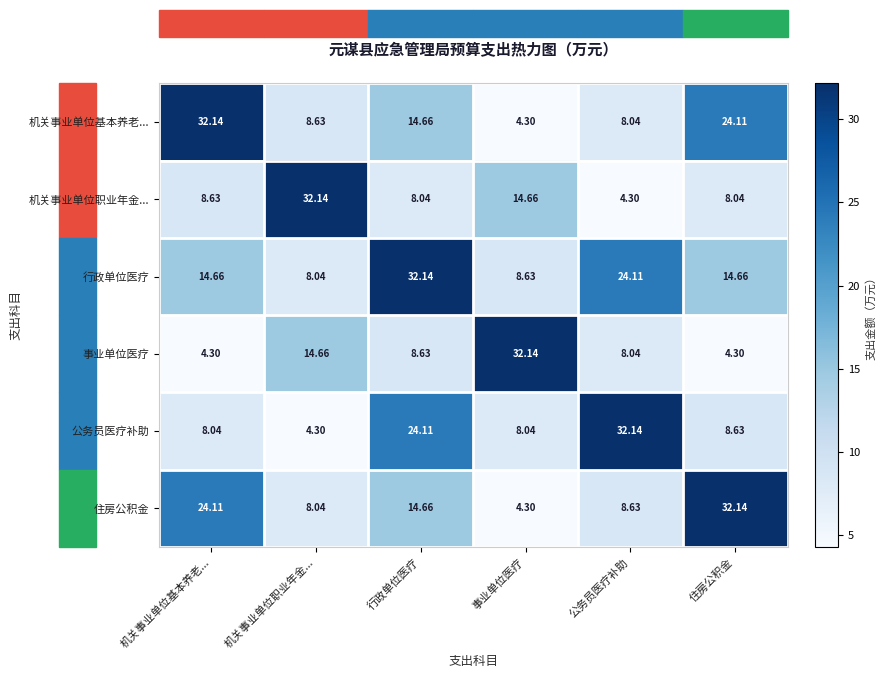

At which label does 机关事业单位职业年金... first exceed 8?

机关事业单位基本养老...